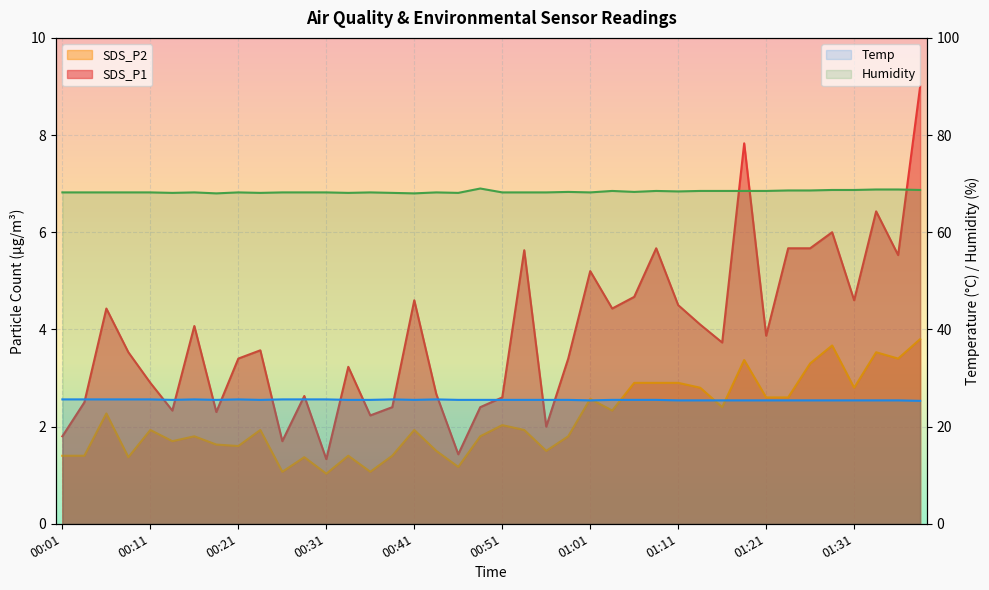

Is it true that SDS_P1 equals 5.7 at 01:26?

True